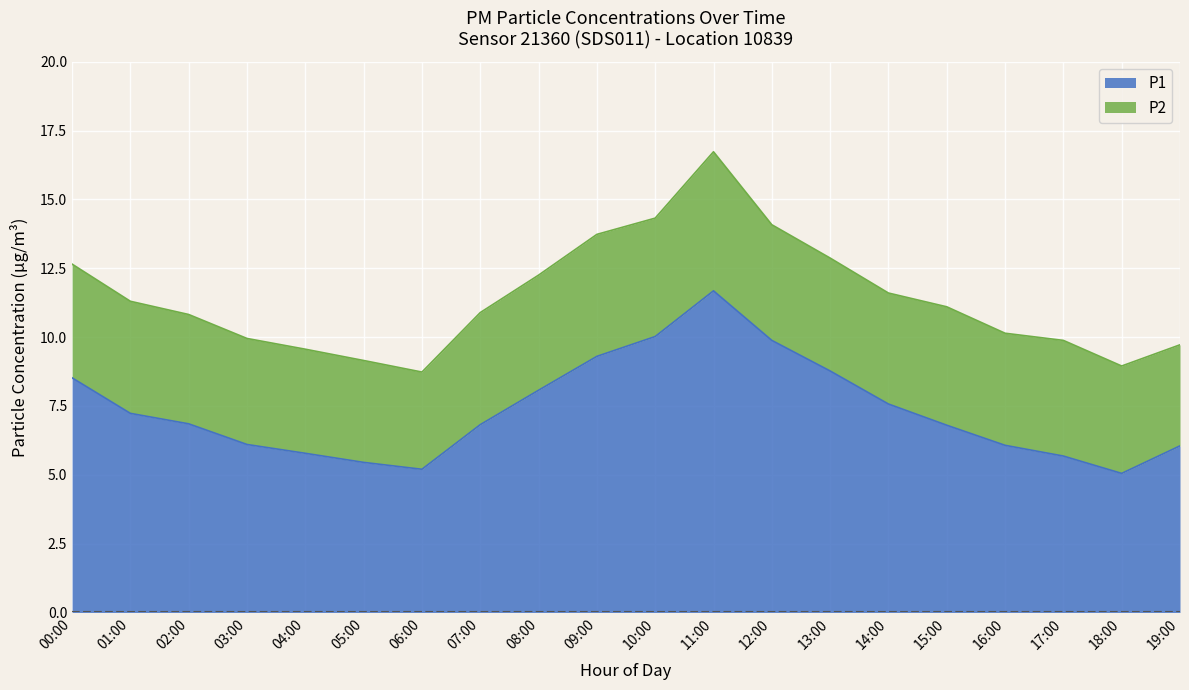

Is it true that the value at 18:00 is 3.0?

False